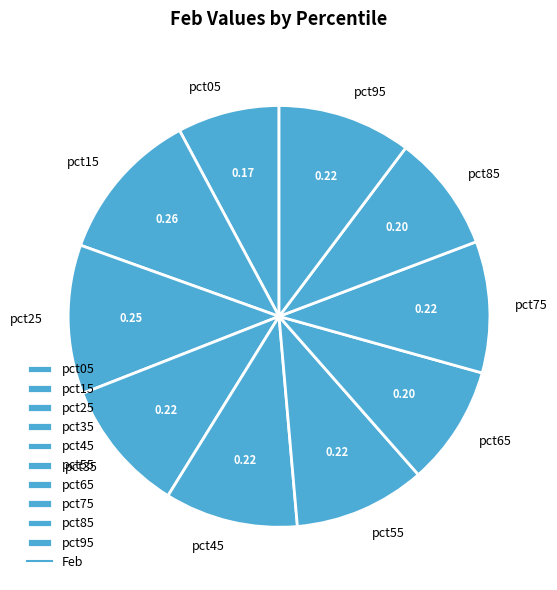

The pct45 slice represents 10% of the pie. True or false?

True